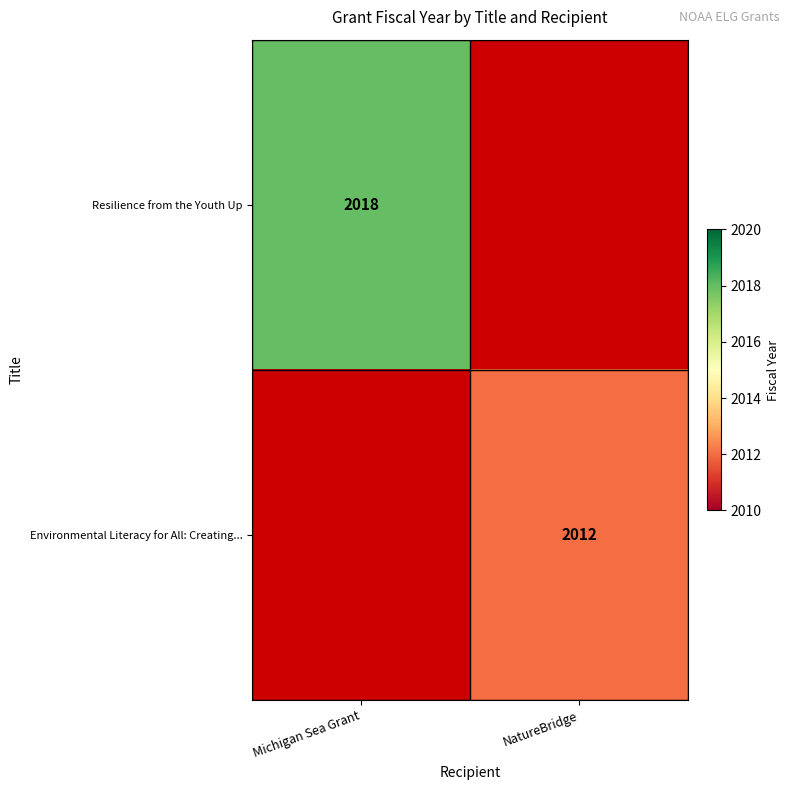

The Environmental Literacy for All: Creating... series shows 2012 at NatureBridge. True or false?

True